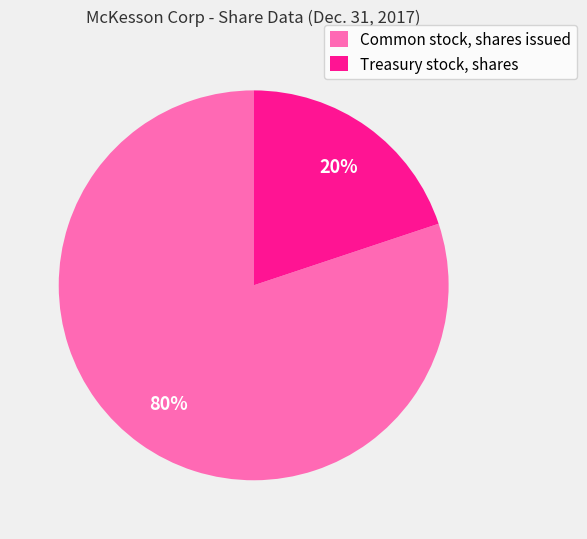

Which has a higher value, Treasury stock, shares or Common stock, shares issued?

Common stock, shares issued